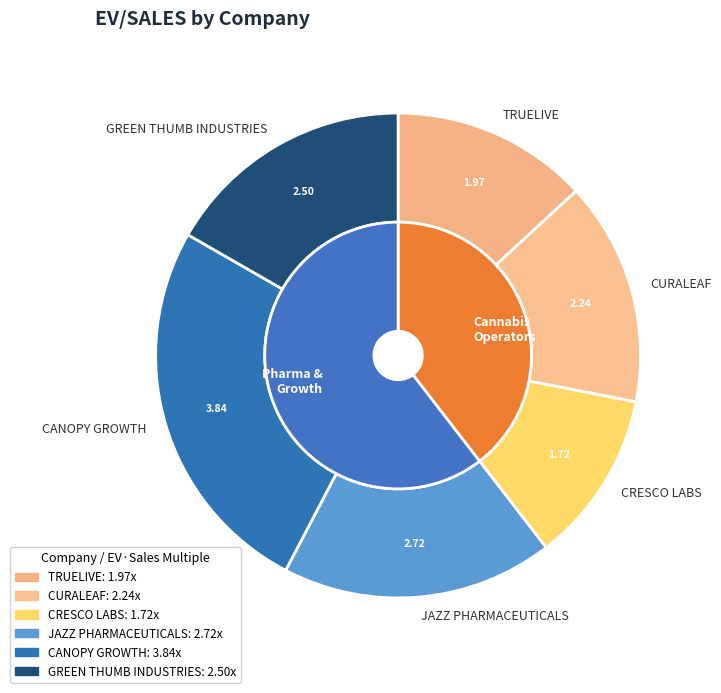

Which slice is the smallest?

CRESCO LABS